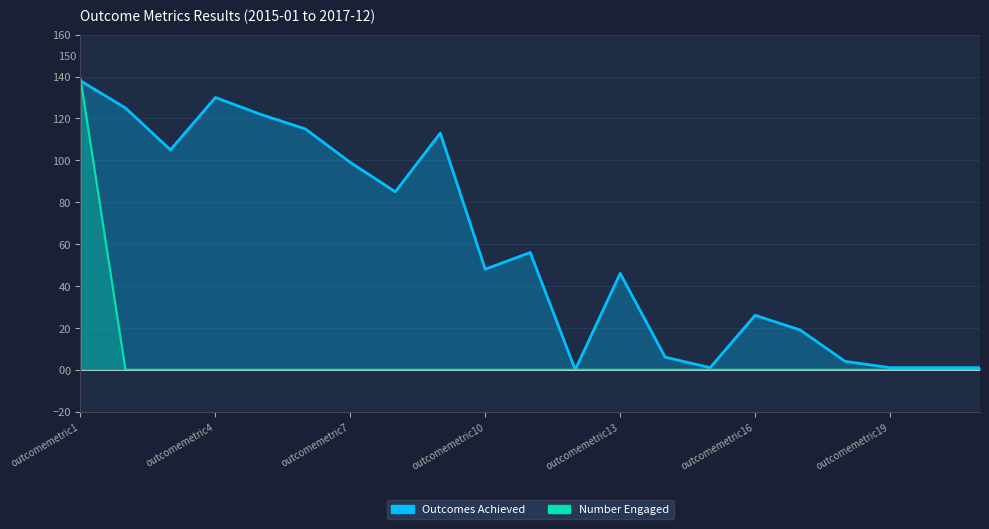

Reading right to left, extract all data points from this chart.

Outcomes Achieved: outcomemetric21=1	outcomemetric20=1	outcomemetric19=1	outcomemetric18=4	outcomemetric17=19	outcomemetric16=26	outcomemetric15=1	outcomemetric14=6	outcomemetric13=46	outcomemetric12=0	outcomemetric11=56	outcomemetric10=48	outcomemetric9=113	outcomemetric8=85	outcomemetric7=99	outcomemetric6=115	outcomemetric5=122	outcomemetric4=130	outcomemetric3=105	outcomemetric2=125	outcomemetric1=138
Number Engaged: outcomemetric21=0	outcomemetric20=0	outcomemetric19=0	outcomemetric18=0	outcomemetric17=0	outcomemetric16=0	outcomemetric15=0	outcomemetric14=0	outcomemetric13=0	outcomemetric12=0	outcomemetric11=0	outcomemetric10=0	outcomemetric9=0	outcomemetric8=0	outcomemetric7=0	outcomemetric6=0	outcomemetric5=0	outcomemetric4=0	outcomemetric3=0	outcomemetric2=0	outcomemetric1=139